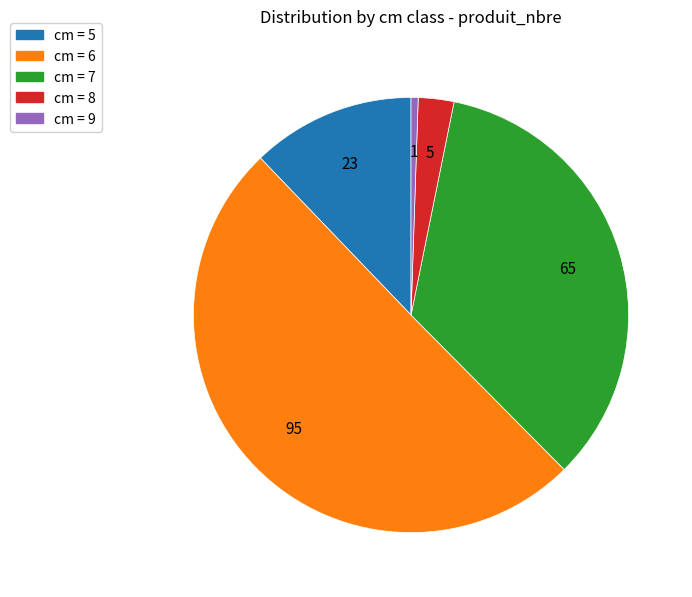

How many segments does this pie chart have?

5